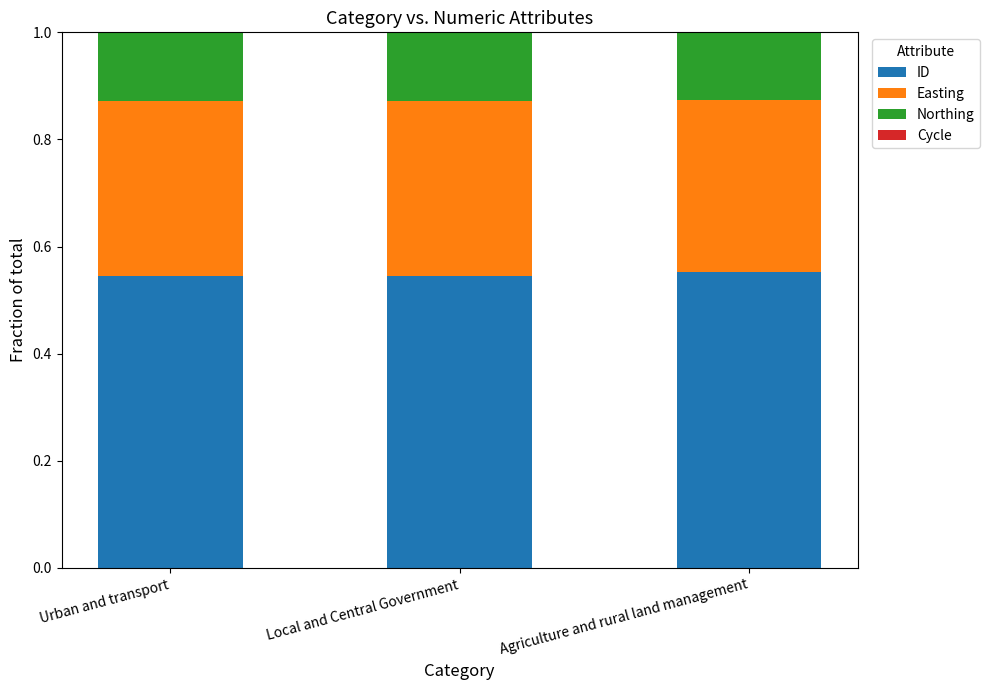

True or false: ID has a value of 0.1 at Urban and transport.

False